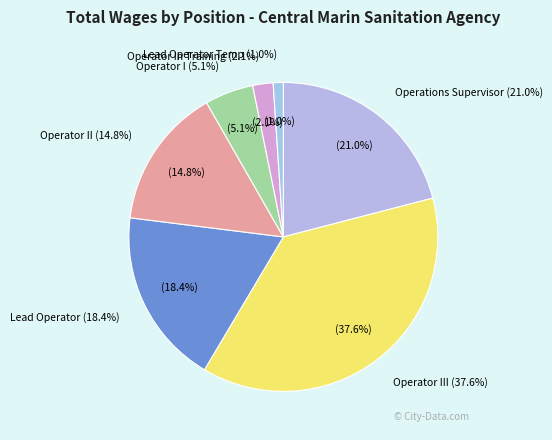

Is the sum of Lead Operator and Lead Operator Temp greater than half?

No